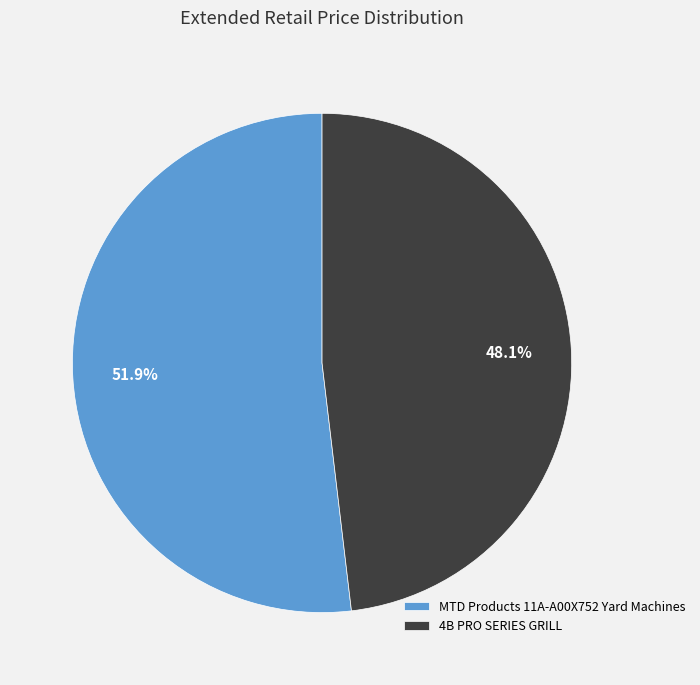

Does MTD Products 11A-A00X752 Yard Machines represent more than half of the total?

Yes